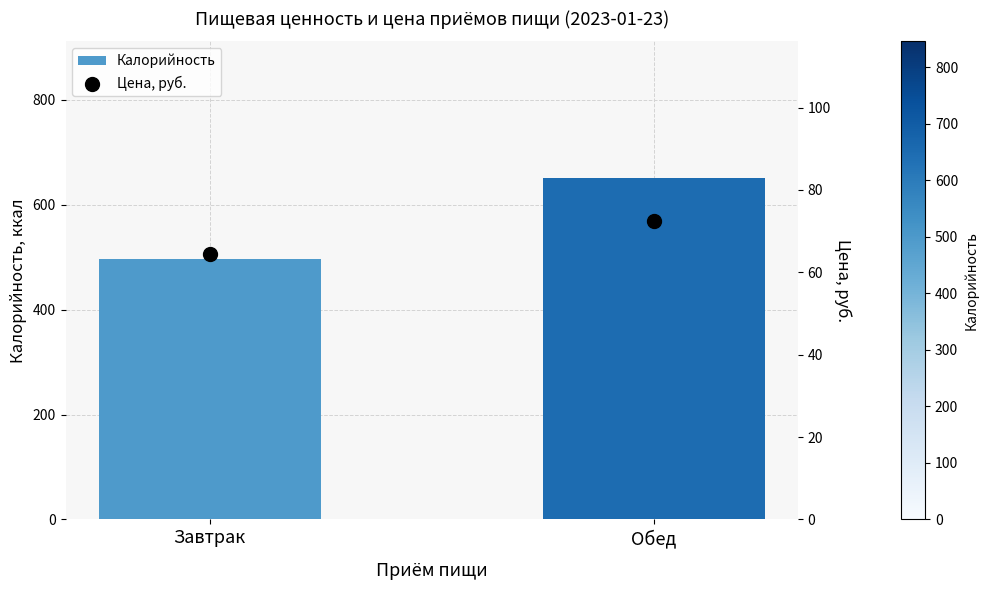

What is the total value across all series at Завтрак?

560.7